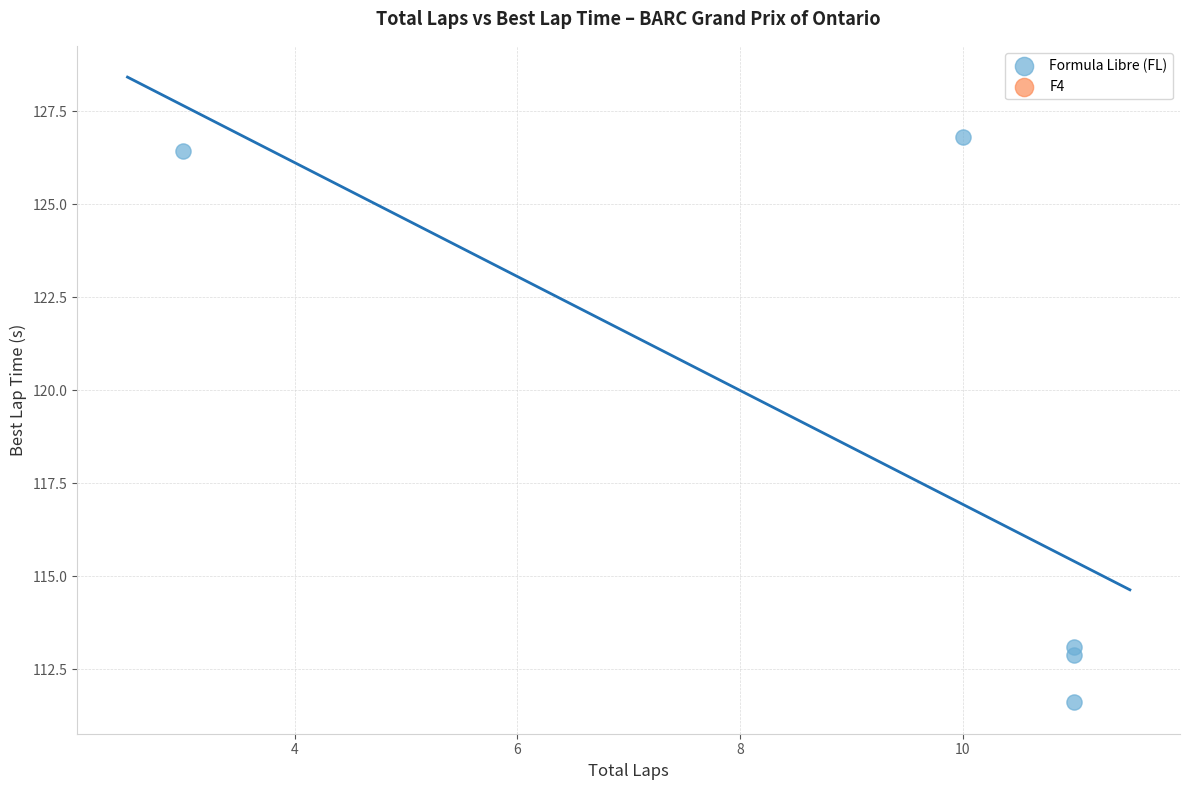

What is the average Y value?

118.2